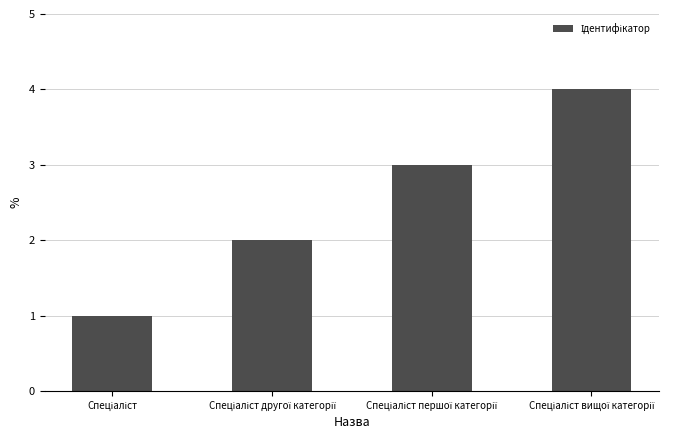

What is the sum of all values?

10